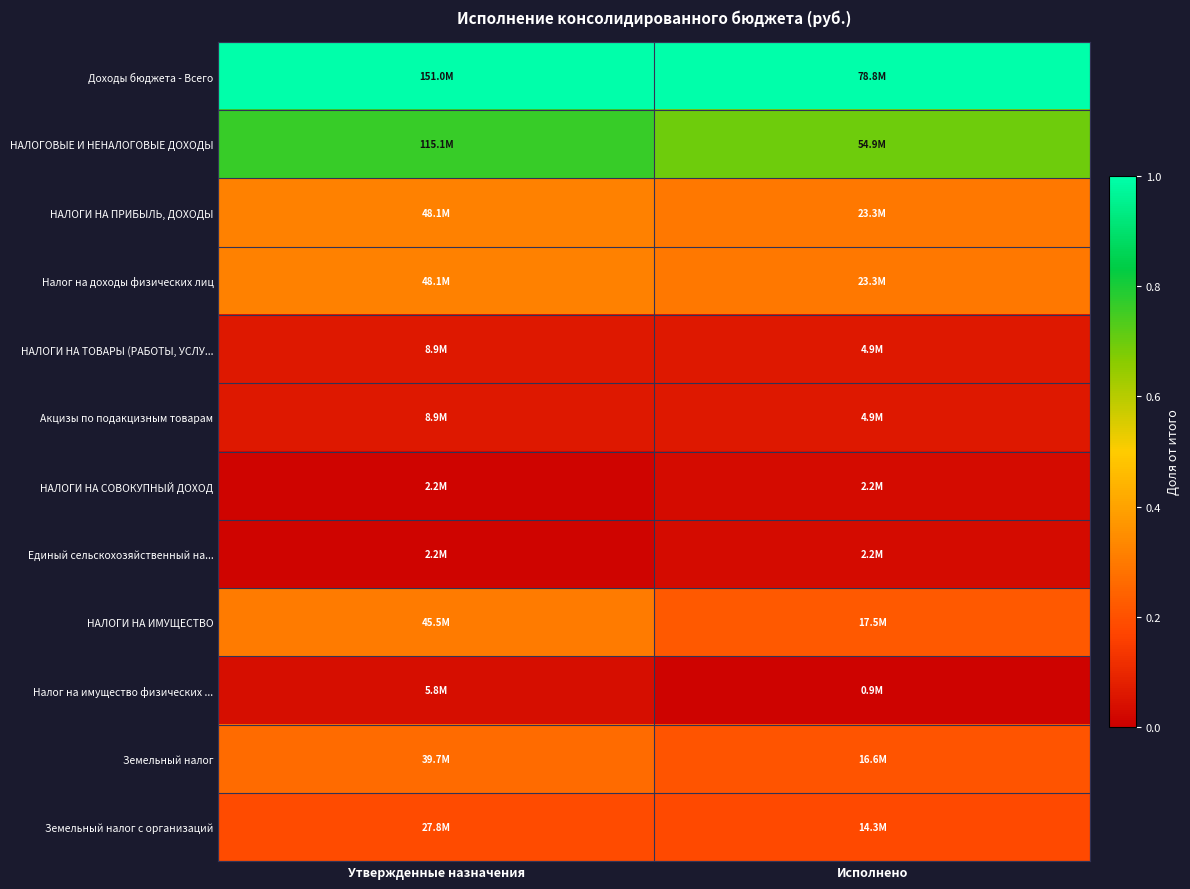

Which category has the highest value across all series?

Утвержденные назначения